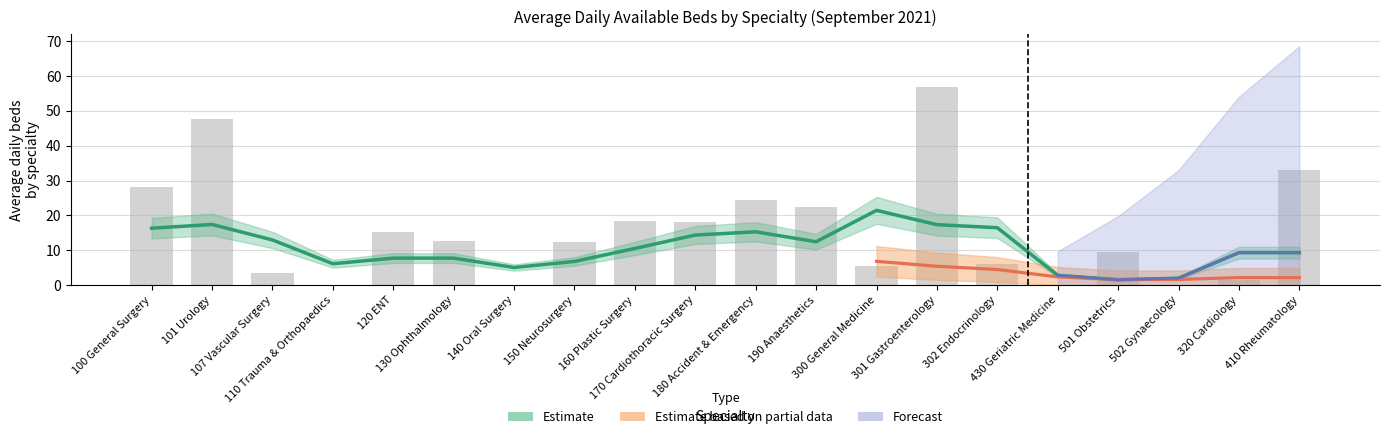

Where is Trauma & Orthopaedics nearest to the value 5?

410 Rheumatology